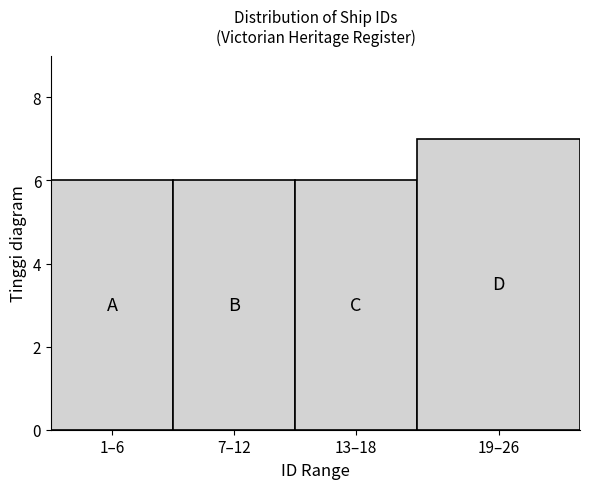

Reading left to right, list all the values displayed in this chart.

1–6=6	7–12=6	13–18=6	19–26=7